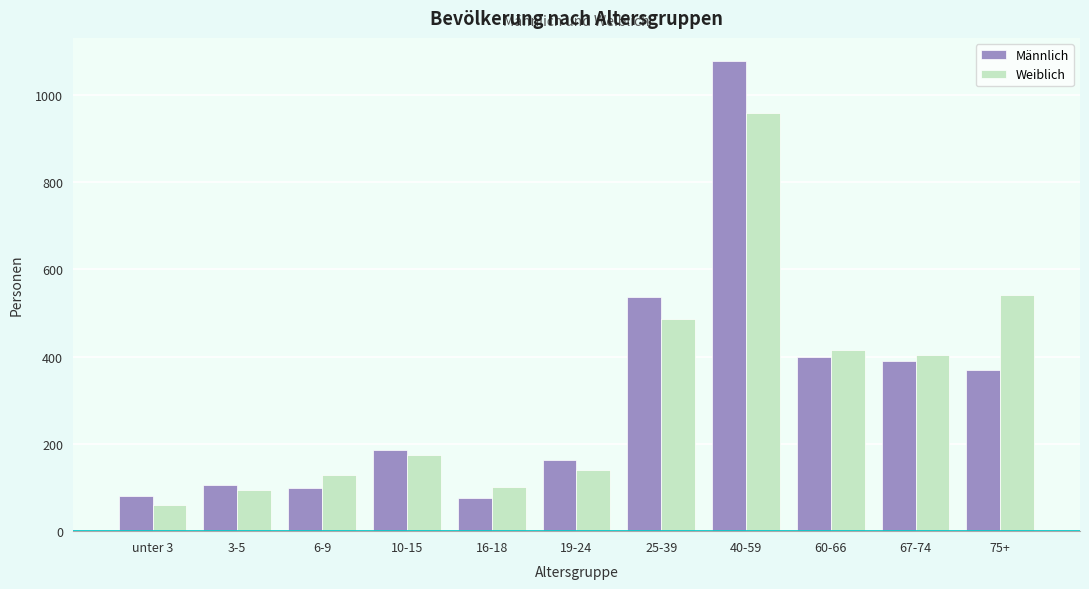

Reading right to left, what are all the values shown in this chart?

Männlich: 369	390	398	1076	536	162	75	186	98	106	81
Weiblich: 541	403	416	958	486	141	102	174	129	95	59